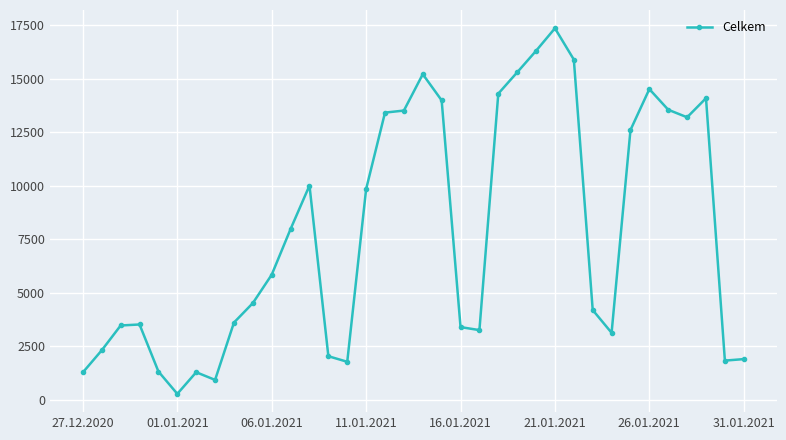

What is the average value?

7794